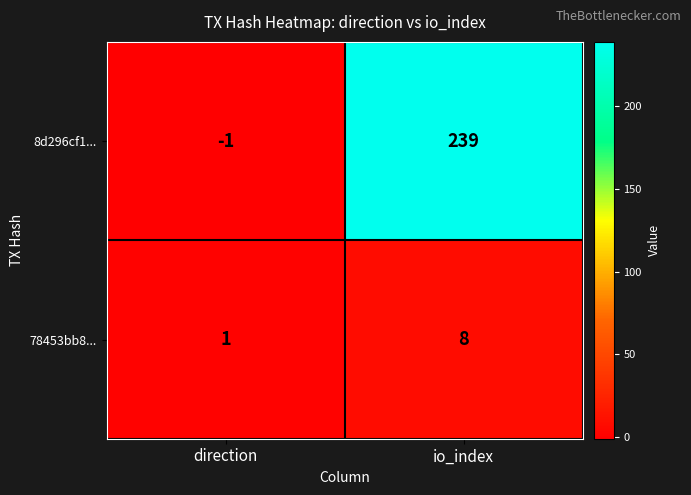

Reading left to right, transcribe all the data shown in this chart.

8d296cf1...: -1	239
78453bb8...: 1	8